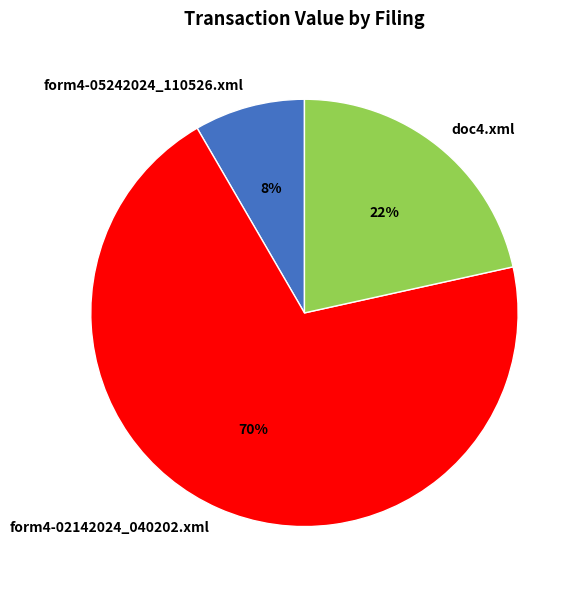

The form4-05242024_110526.xml slice represents 8% of the pie. True or false?

True